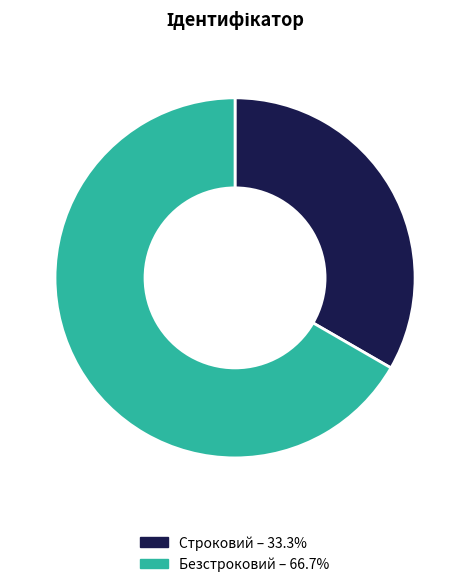

Is there any slice that represents more than half of the pie?

Yes